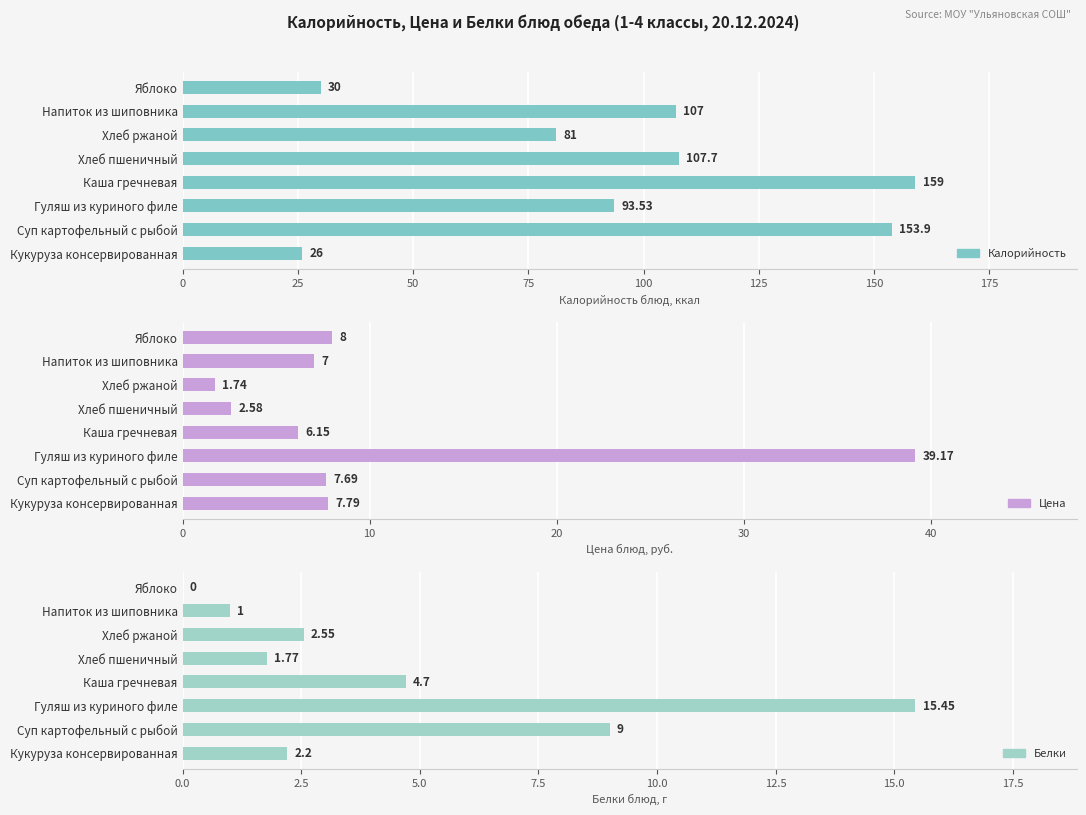

Reading right to left, list all the values displayed in this chart.

Калорийность: 30.0	107.0	81.0	107.7	159.0	93.5	153.9	26.0
Цена: 8.0	7.0	1.7	2.6	6.2	39.2	7.7	7.8
Белки: 0.0	1.0	2.5	1.8	4.7	15.4	9.0	2.2